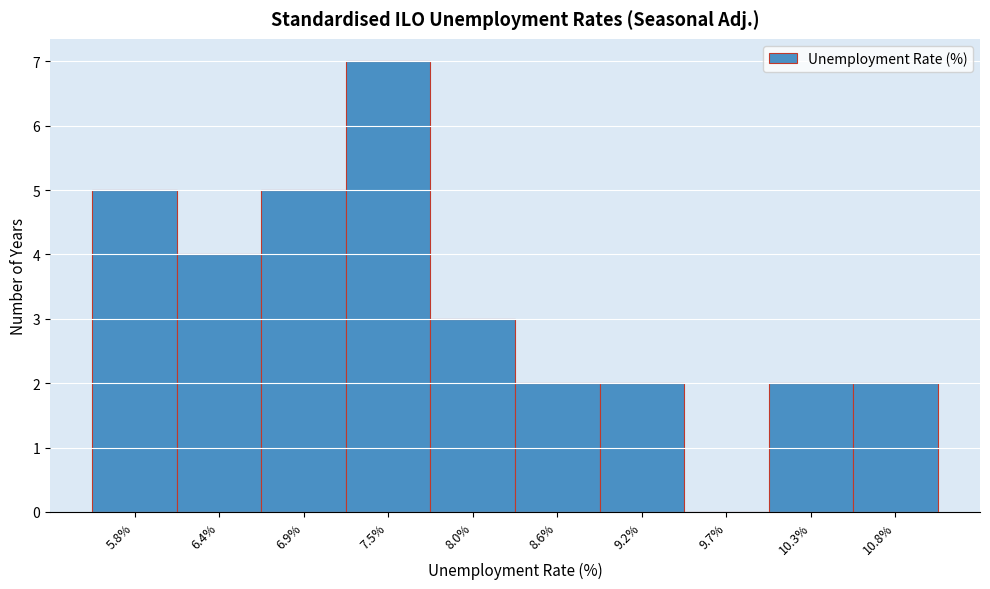

Reading left to right, what are all the values shown in this chart?

5.8%=5	6.4%=4	6.9%=5	7.5%=7	8.0%=3	8.6%=2	9.2%=2	9.7%=0	10.3%=2	10.8%=2